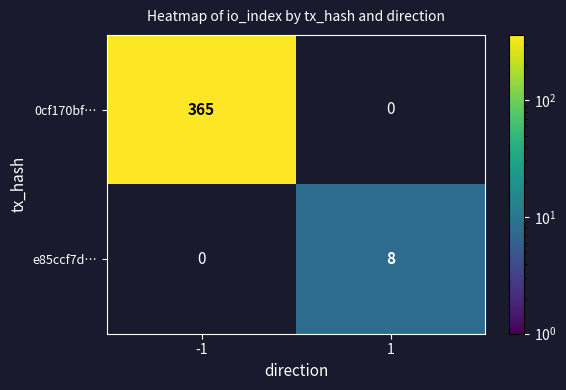

Is it true that e85ccf7d… equals 8 at 1?

True